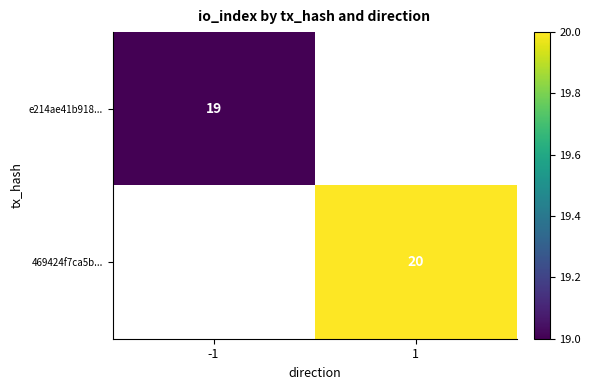

True or false: e214ae41b918... has a value of 6 at -1.

False